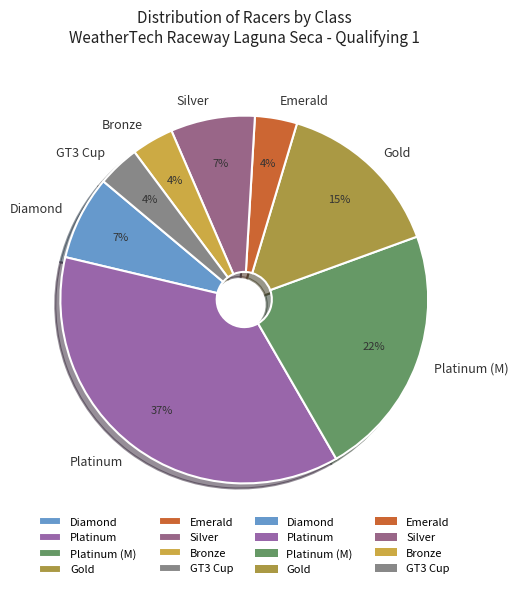

To the nearest percent, what percentage of the pie is Silver?

7%